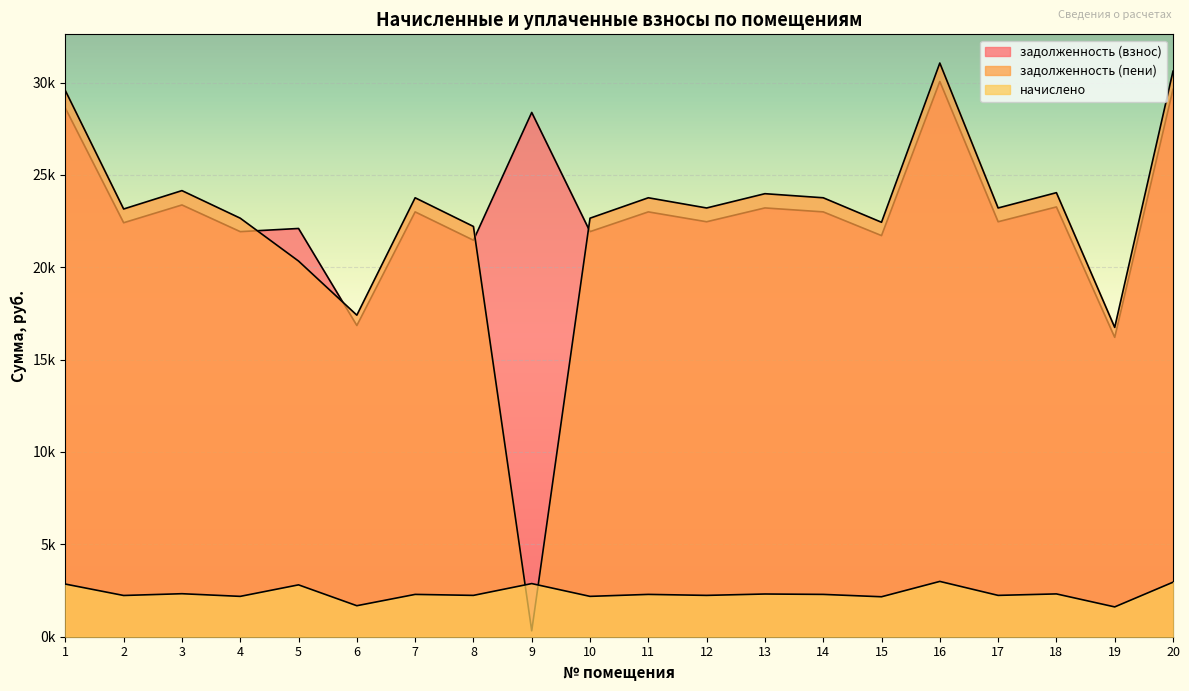

What value does the задолженность (взнос) series have at 9?

28381.4